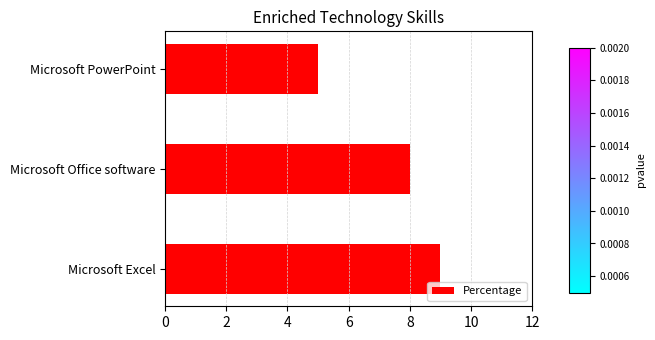

What is the sum of all values?

22